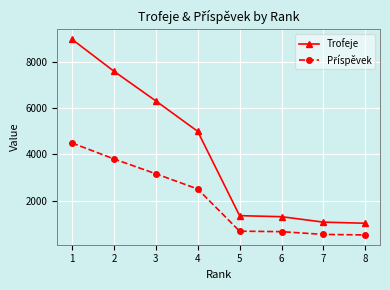

What is the minimum value shown in the chart?

508